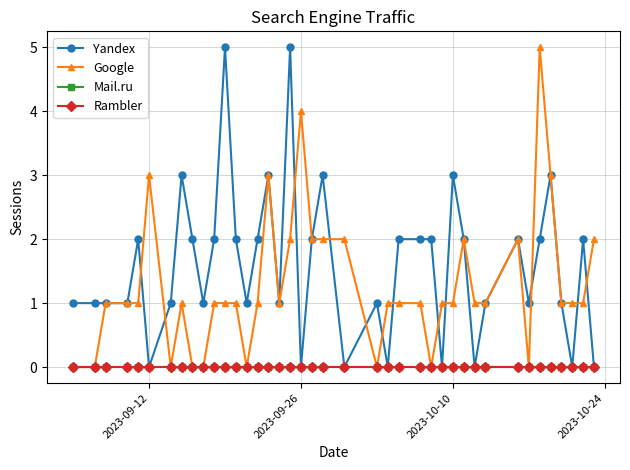

Does the chart have visible grid lines?

Yes